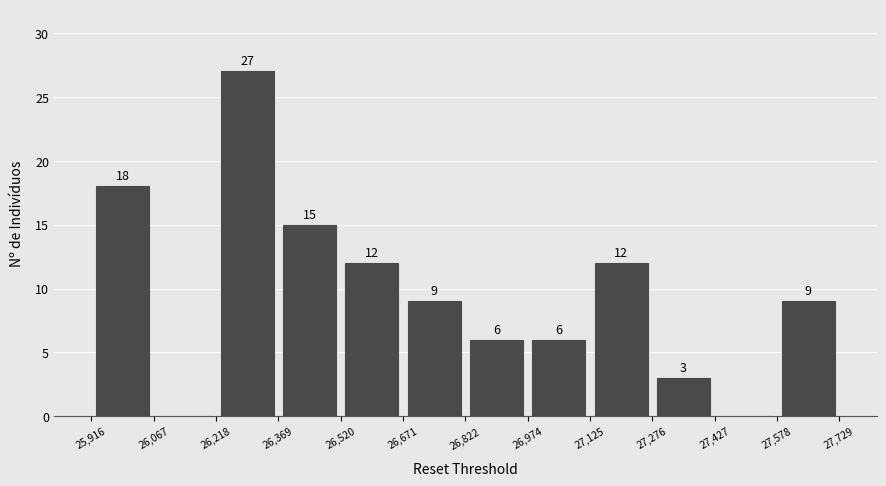

Over which range of the x-axis is the bar tallest?

26,218 to 26,369